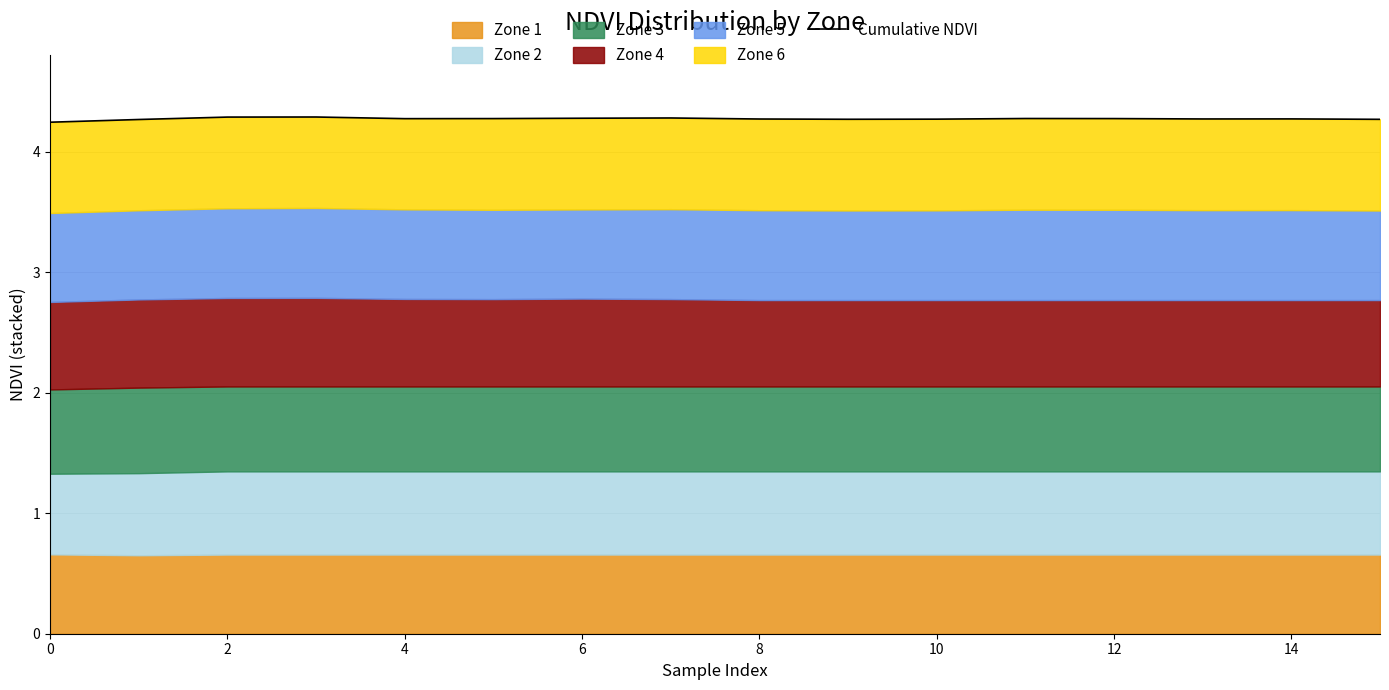

How many lines are shown in the chart?

1